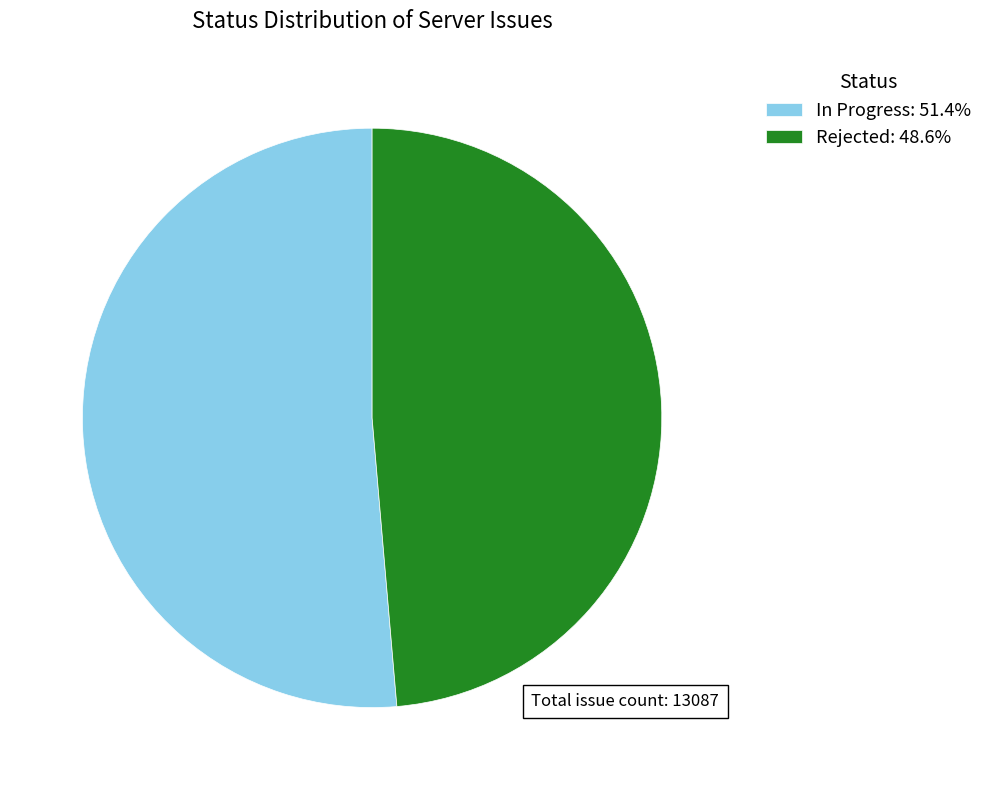

Is Rejected: 48.6% the majority of the pie?

No